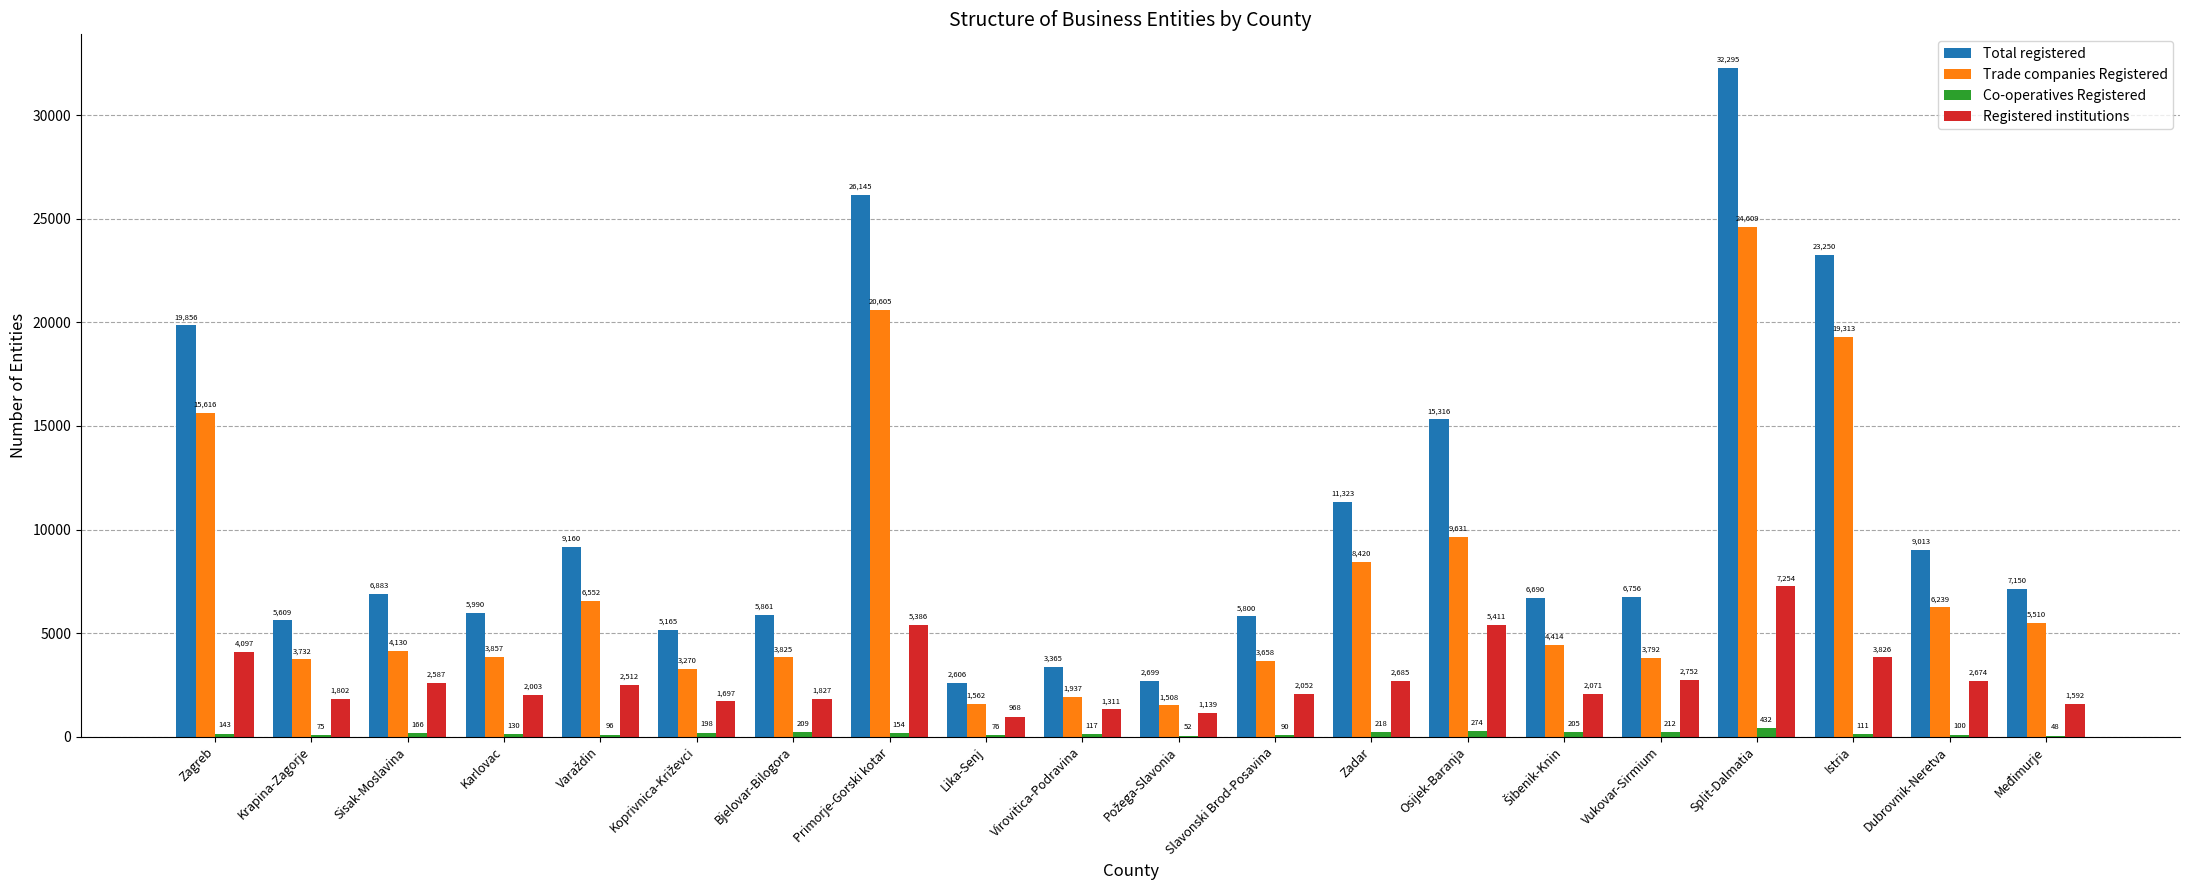

Is the value of Co-operatives Registered at Split-Dalmatia greater than the value of Registered institutions at Zagreb?

No